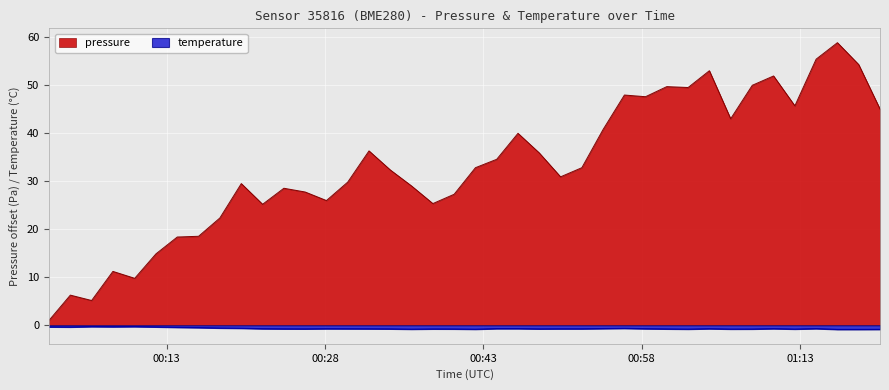

What is the sum of all temperature values?

-26.9